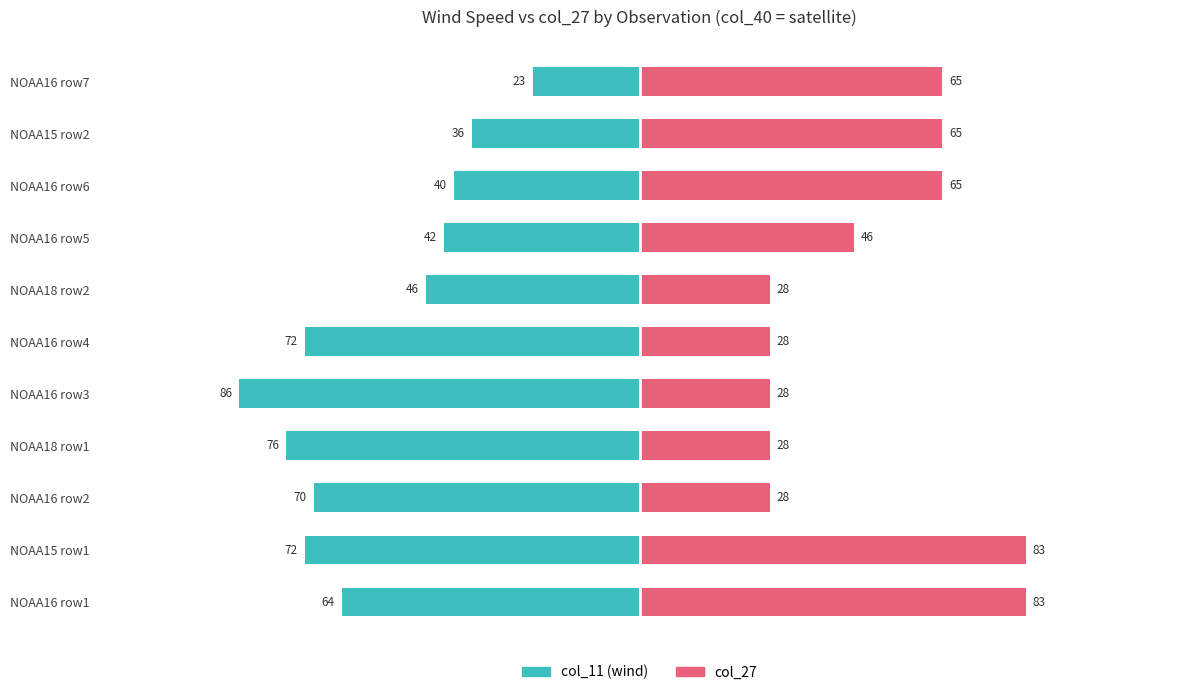

The col_11 (wind) series shows -13 at NOAA18 row2. True or false?

False